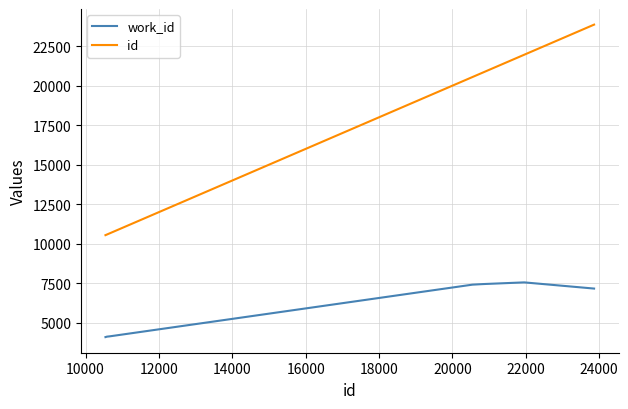

What is the maximum value shown in the chart?

23861